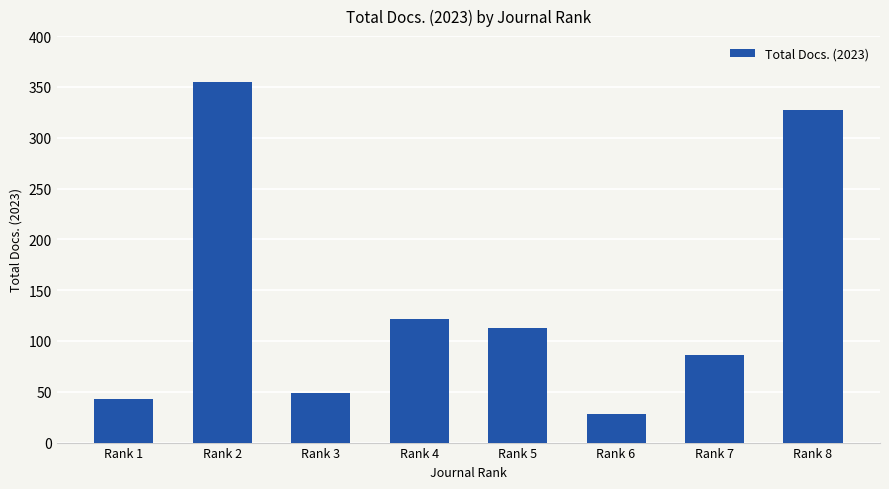

What is the average value?

140